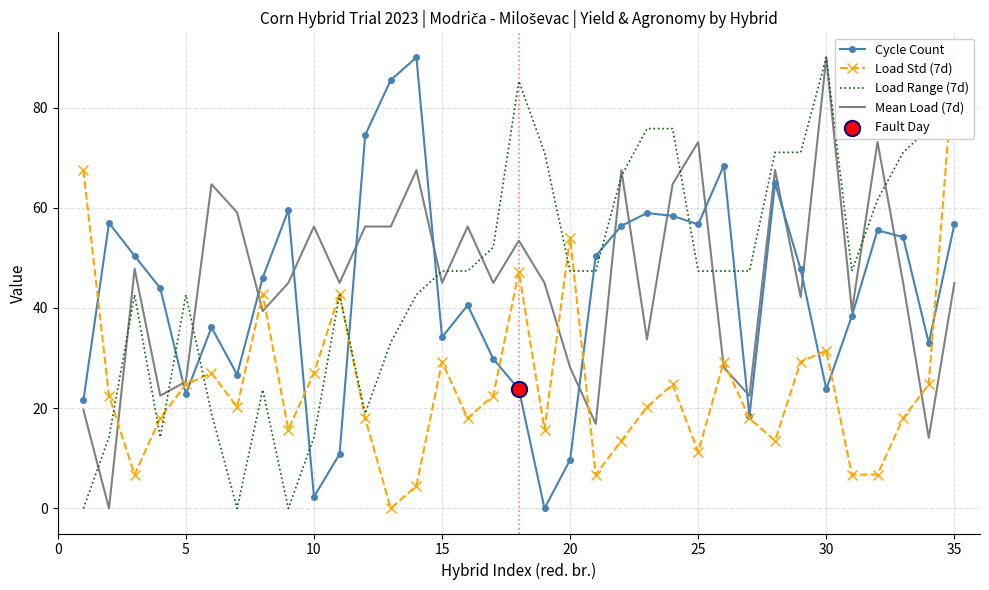

At how many categories does at least one series exceed 20?

35